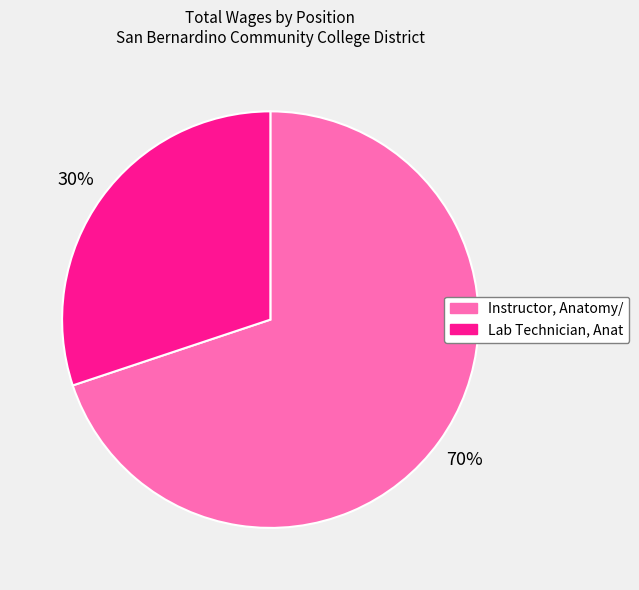

Count the number of slices in the pie.

2